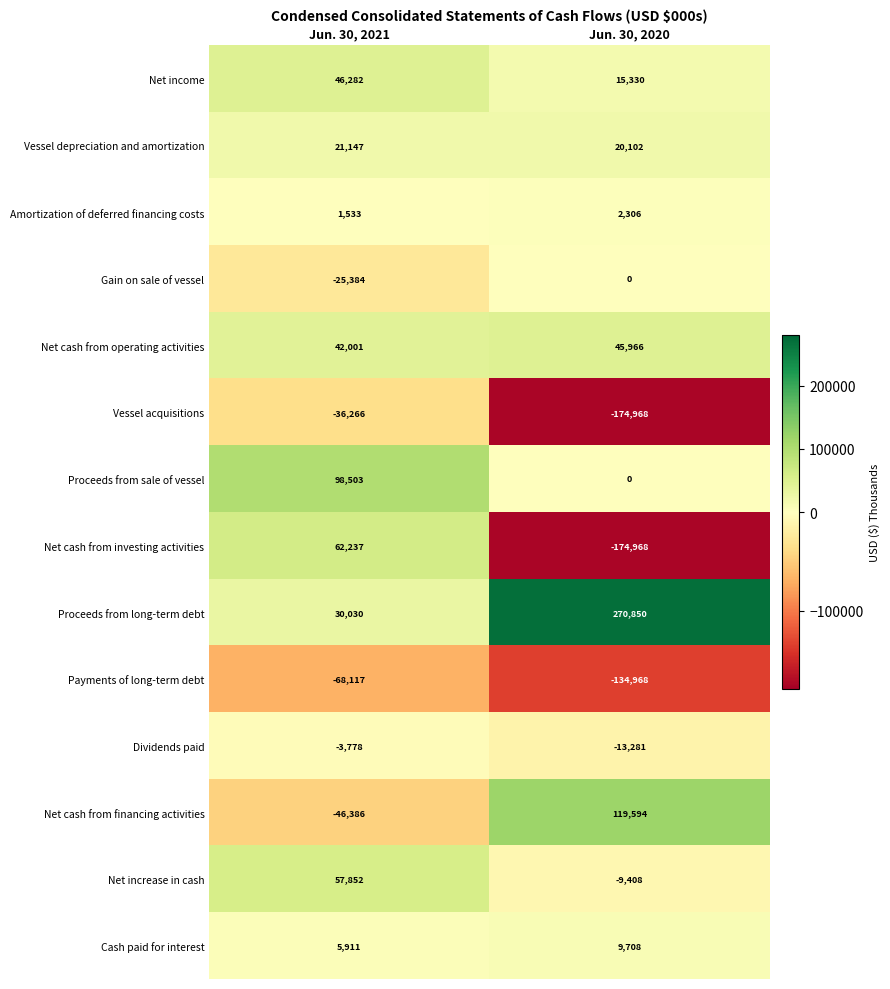

What is the total value across all series at Jun. 30, 2021?

185565